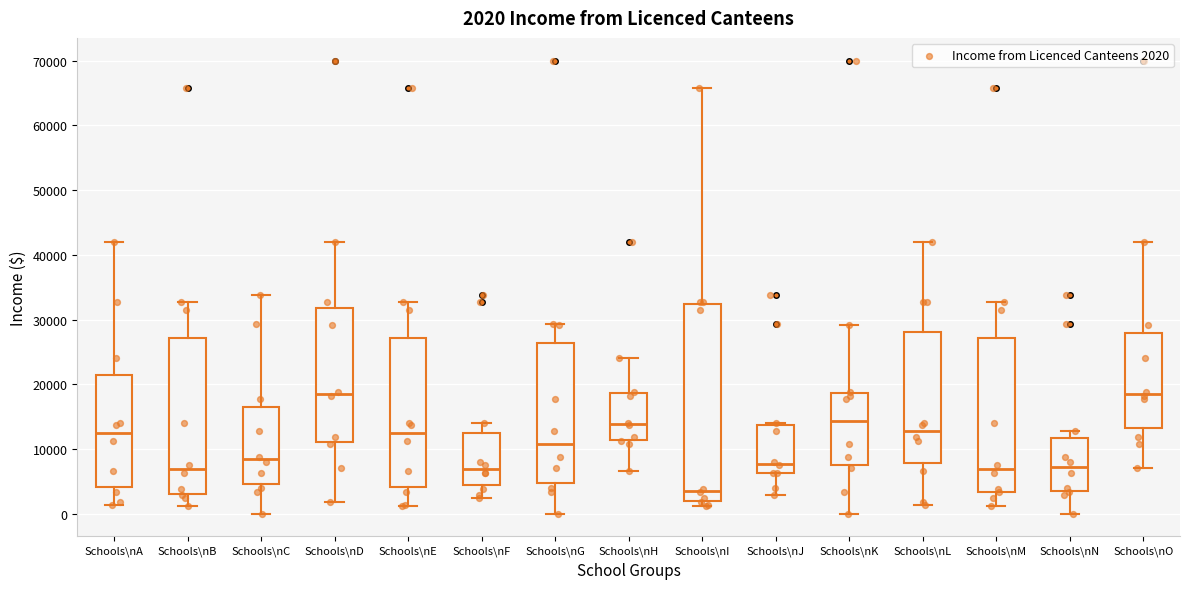

Comparing the boxes themselves (not the whiskers), which one is the tallest?

Schools\nI